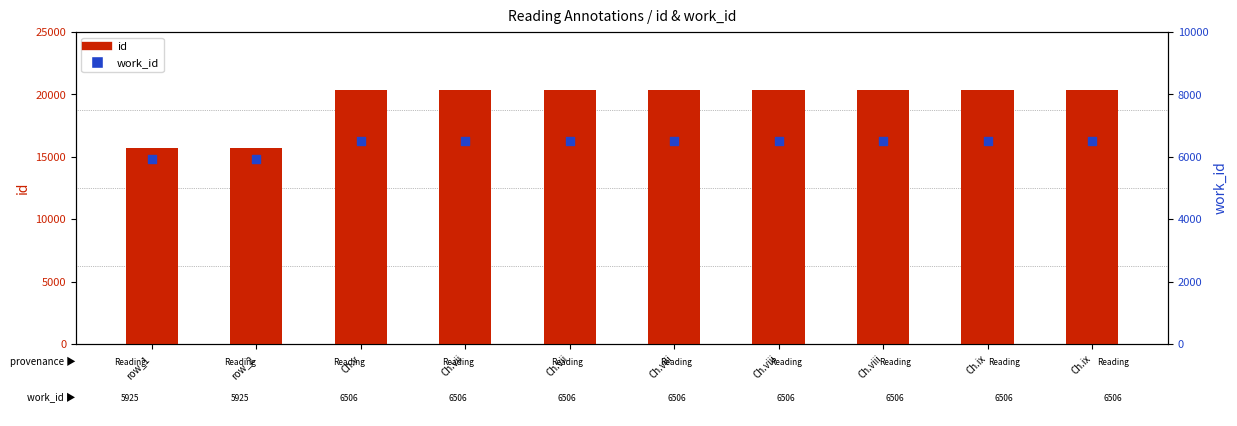

At how many categories does at least one series exceed 10268?

10